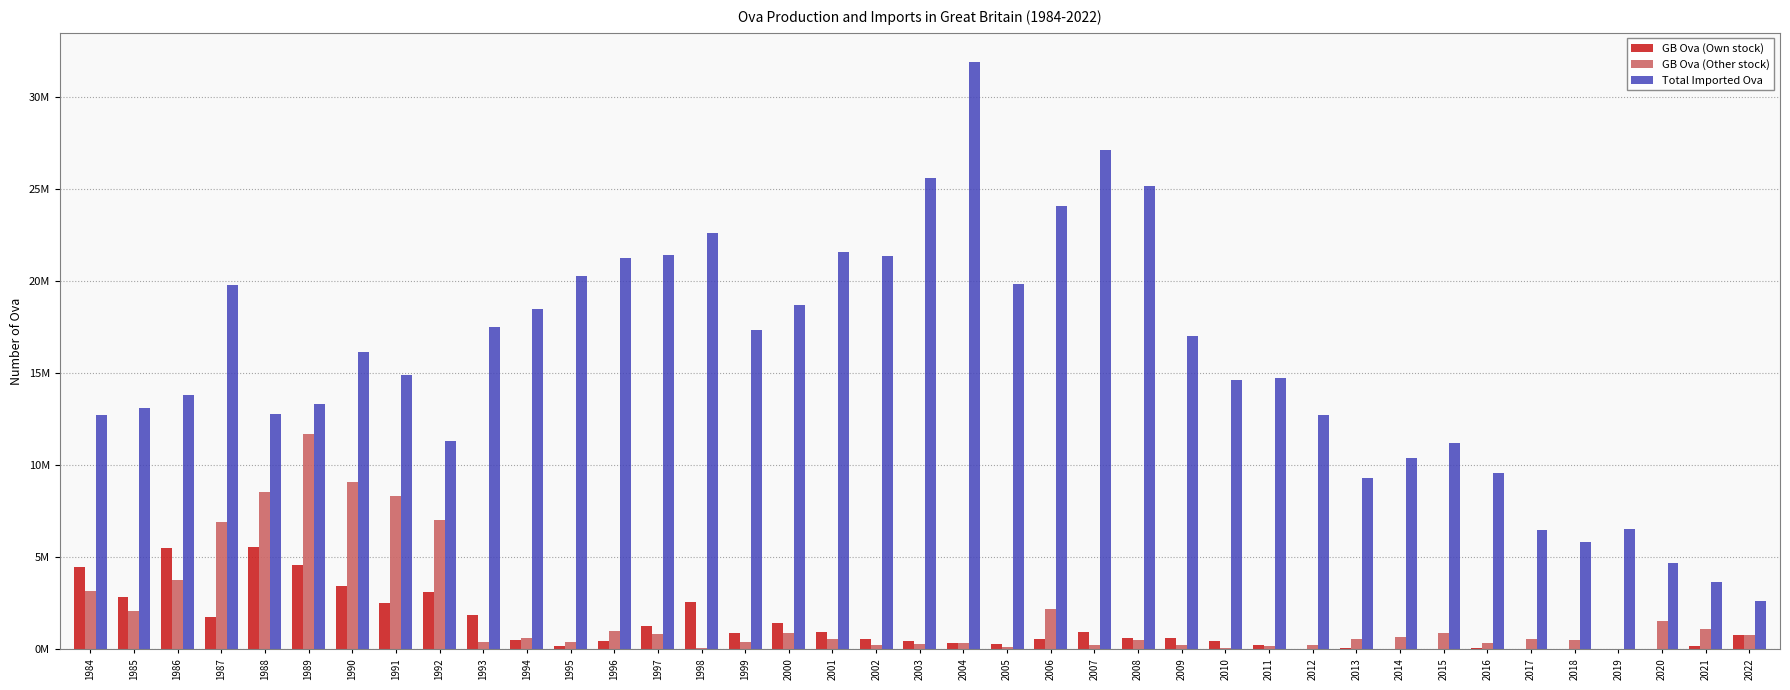

Between 2007 and 2011, which series saw the biggest shift?

Total Imported Ova